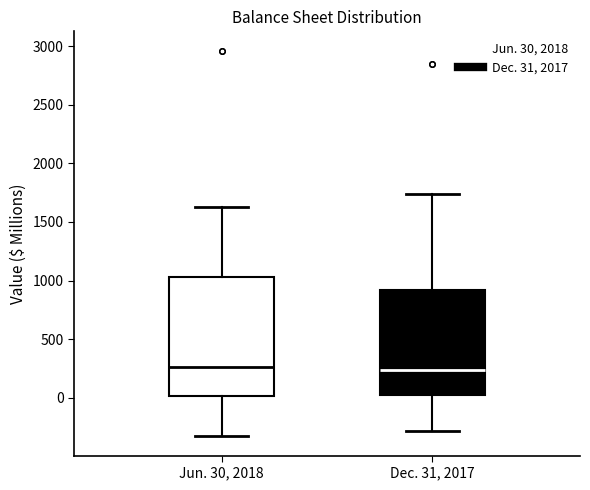

Reading left to right, read every box against the y-axis: the position of its median line, the range the box covers, and the ends of its whiskers. The values are not printed on the chart, so give them approximately, as read against the axis.

Jun. 30, 2018: median 250, box 0 to 1050, whiskers -350 to 1650
Dec. 31, 2017: median 250, box 0 to 900, whiskers -300 to 1750